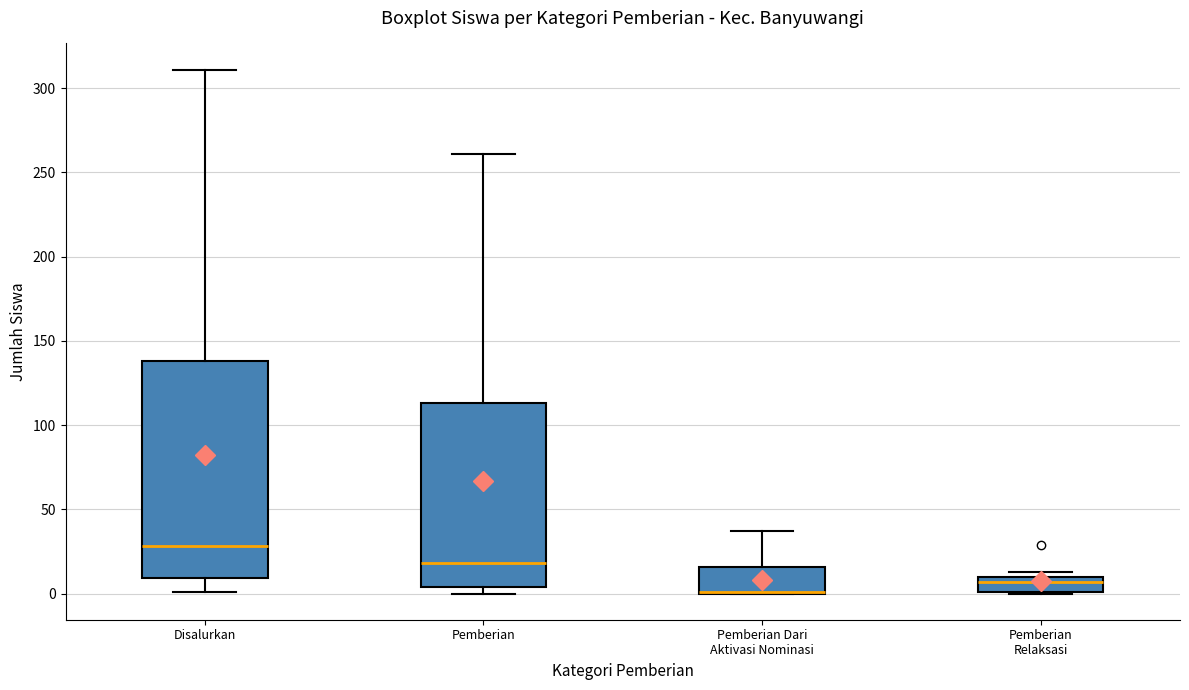

Where does the median line of the box for Pemberian Relaksasi sit on the y-axis? The values are not printed on the chart, so give them approximately, as read against the axis.

5